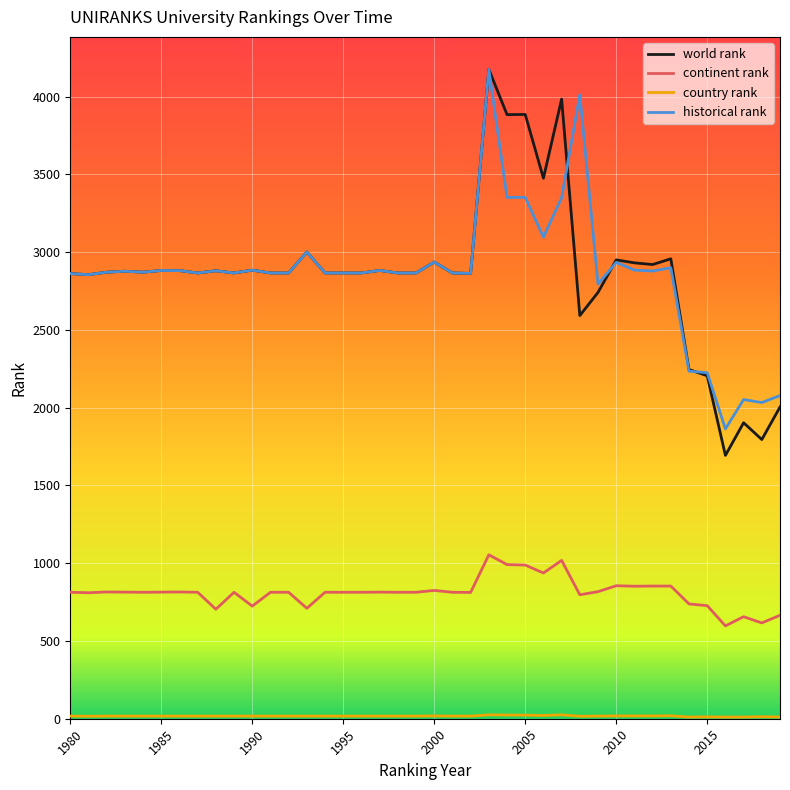

Count the number of categories in the chart.

40